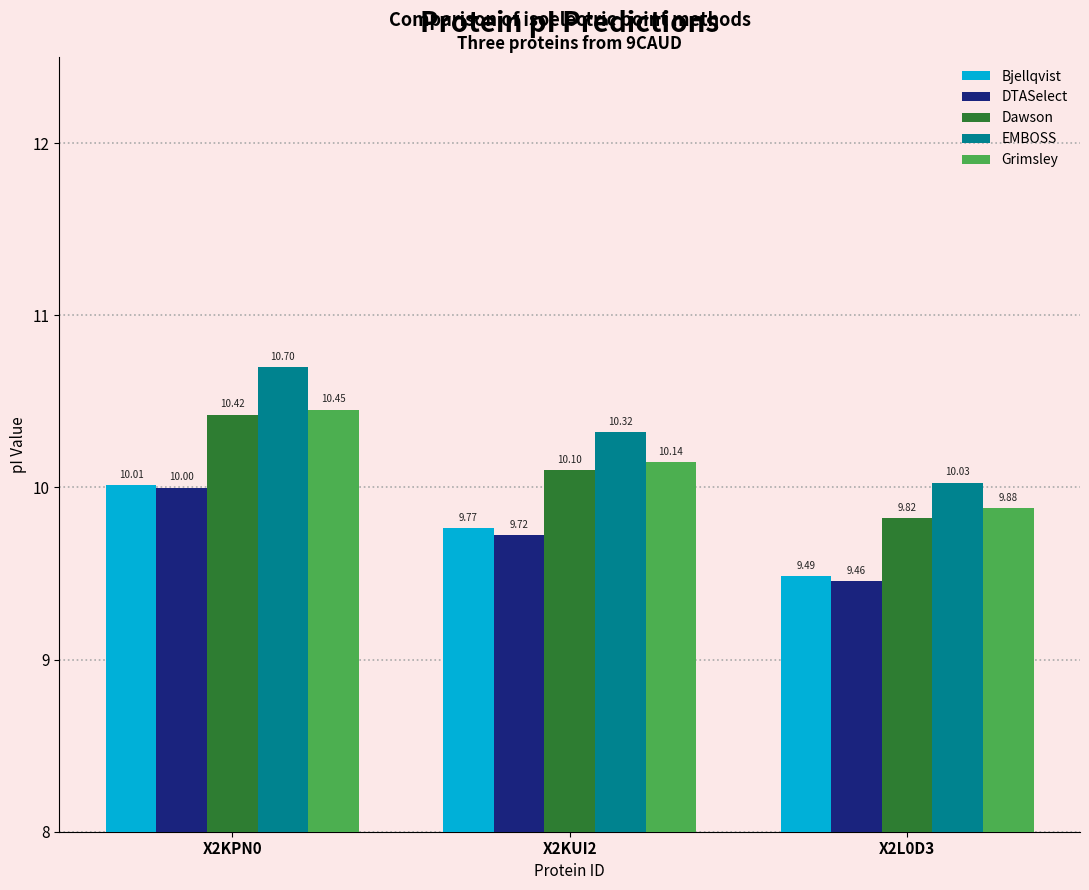

Between X2KPN0 and X2KUI2, which series saw the biggest shift?

EMBOSS